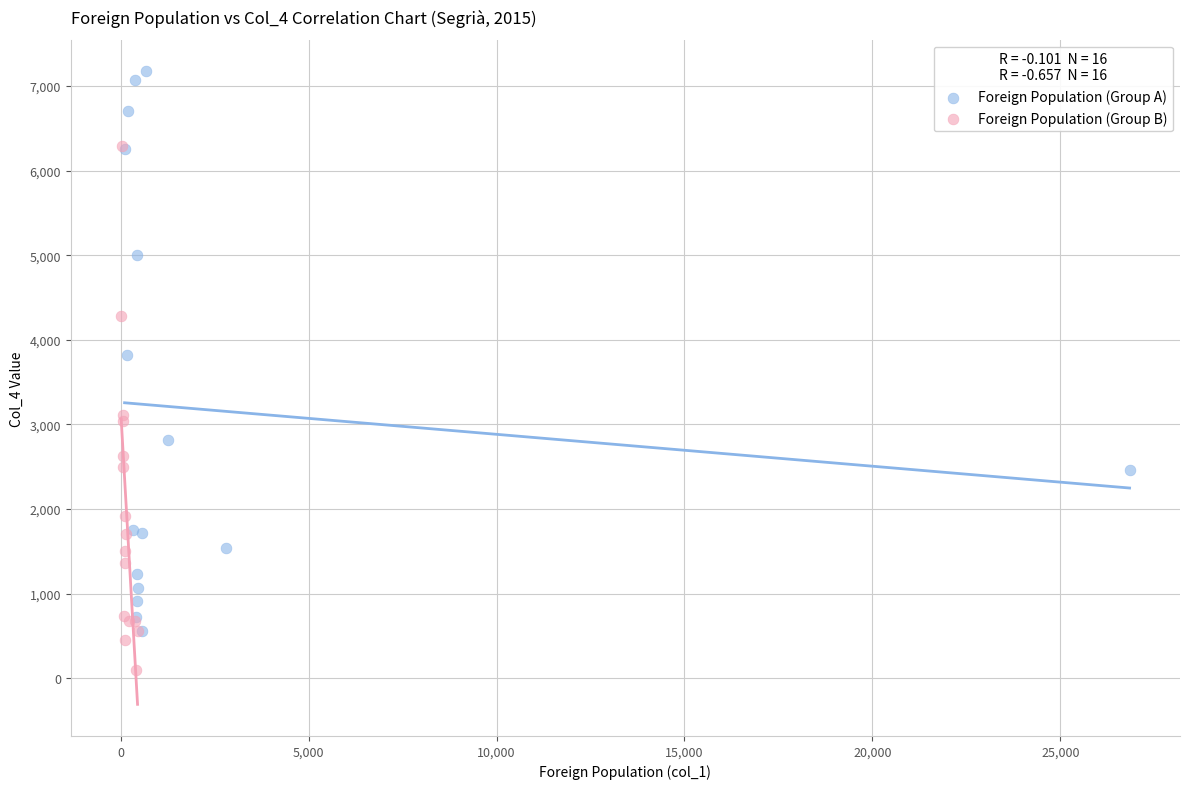

Which series contains the highest Y value?

Foreign Population (Group A)